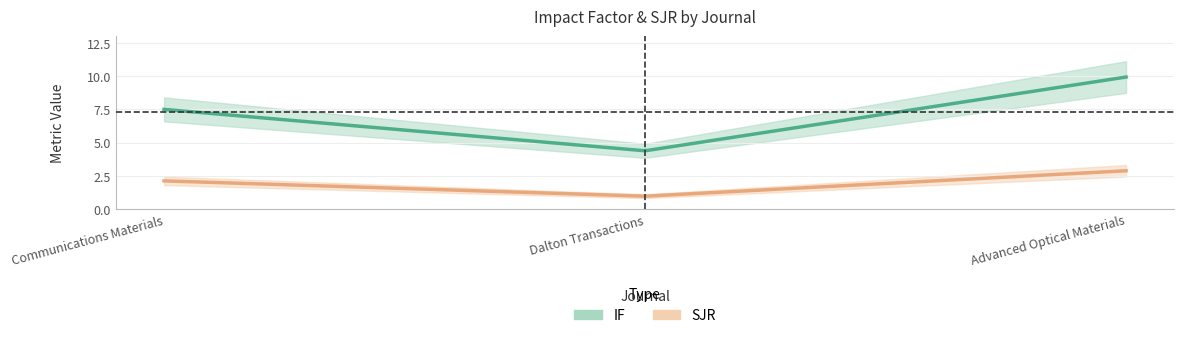

Is the value of SJR at Advanced Optical Materials greater than the value of IF at Advanced Optical Materials?

No